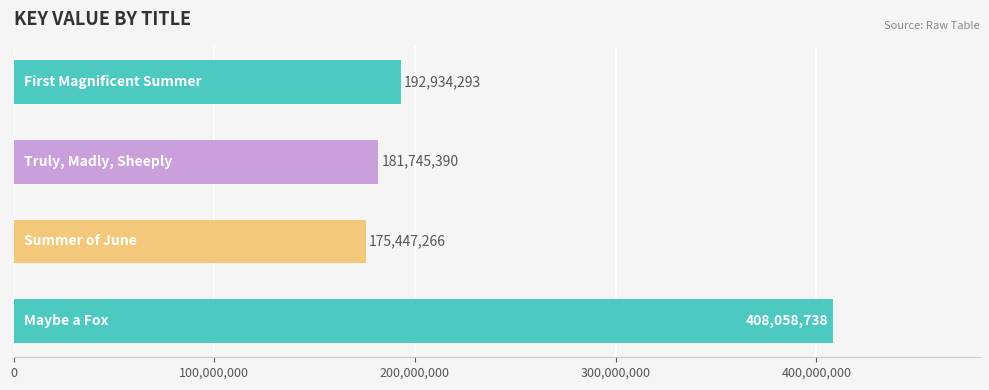

What is the value of the 3rd bar from the top?

175447266